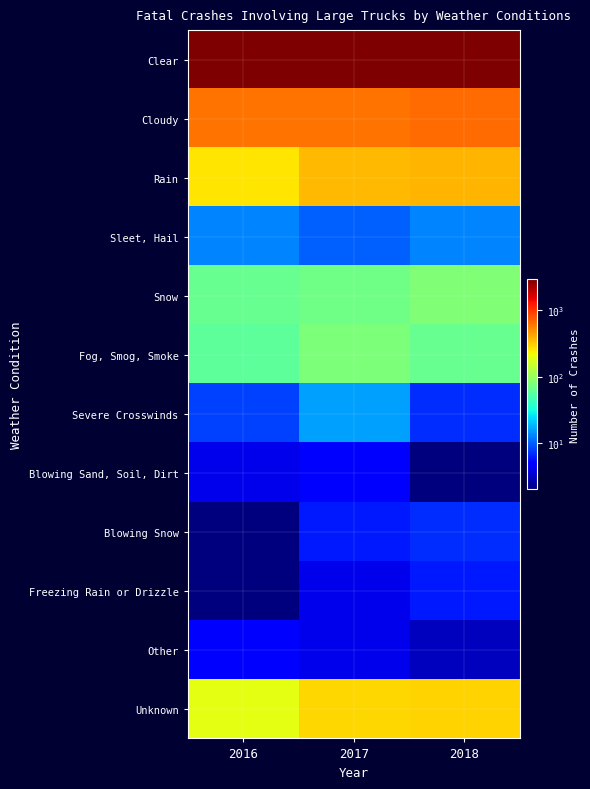

Reading left to right, what are all the values shown in this chart?

Clear: 2016=2945	2017=2898	2018=2908
Cloudy: 2016=625	2017=630	2018=662
Rain: 2016=260	2017=358	2018=370
Sleet, Hail: 2016=13	2017=10	2018=13
Snow: 2016=63	2017=69	2018=81
Fog, Smog, Smoke: 2016=58	2017=77	2018=63
Severe Crosswinds: 2016=8	2017=16	2018=7
Blowing Sand, Soil, Dirt: 2016=4	2017=5	2018=2
Blowing Snow: 2016=2	2017=6	2018=7
Freezing Rain or Drizzle: 2016=2	2017=4	2018=6
Other: 2016=5	2017=4	2018=3
Unknown: 2016=192	2017=289	2018=293